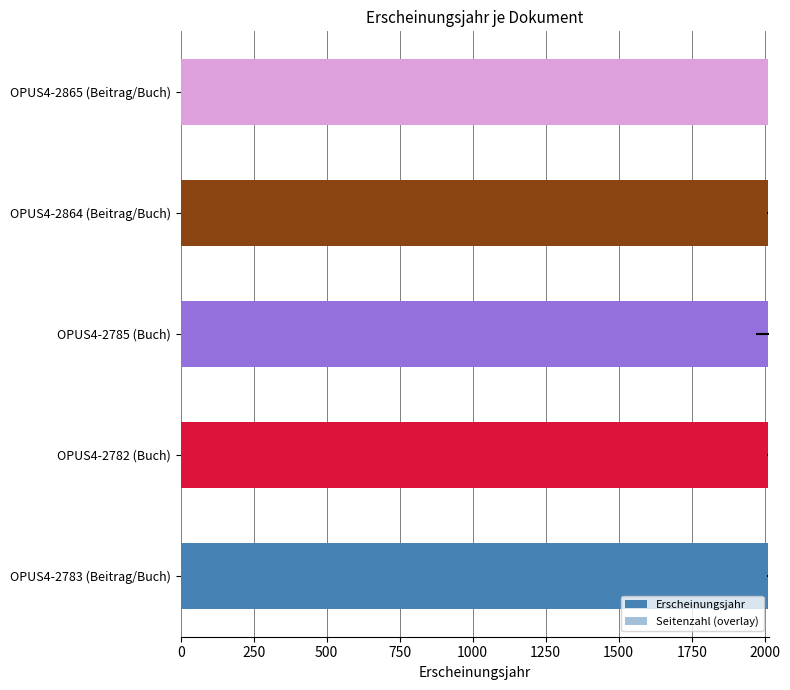

List the series in order of their peak value, highest first.

Seitenzahl (overlay), Erscheinungsjahr